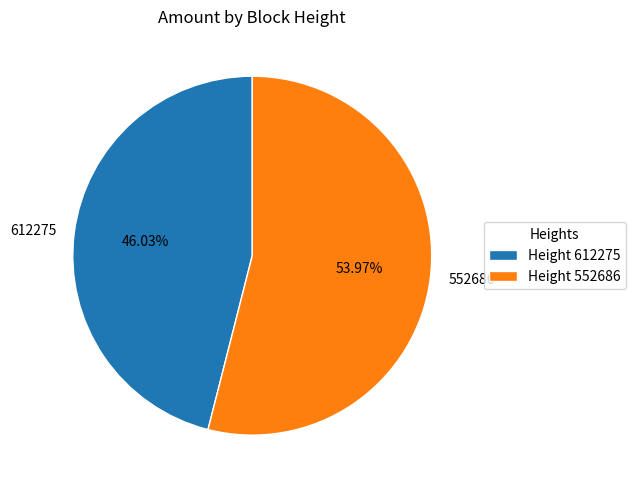

To the nearest percent, what is the combined percentage of 552686 and 612275?

100%